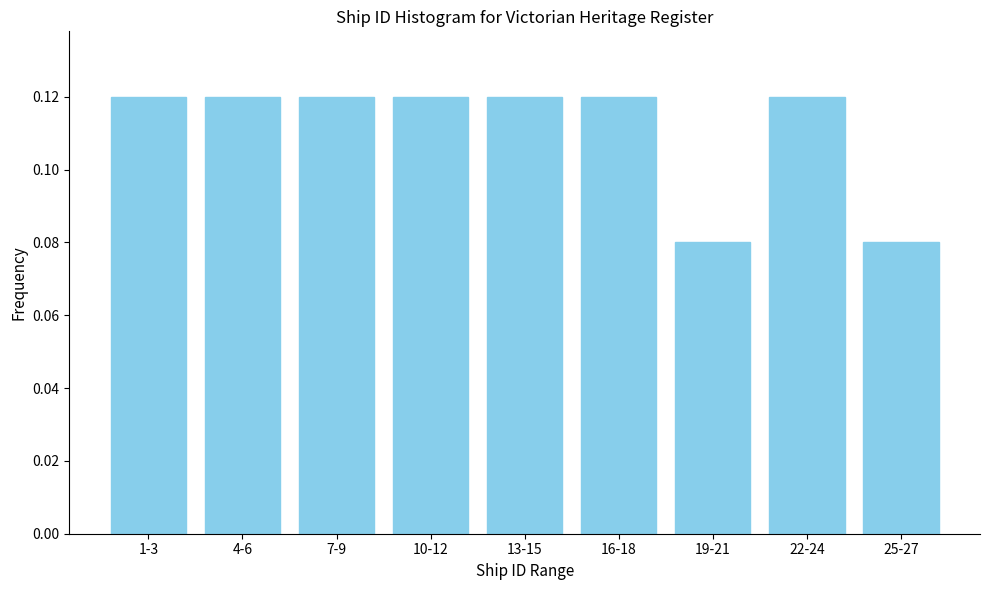

Count the values in the range 0 to 1.

9